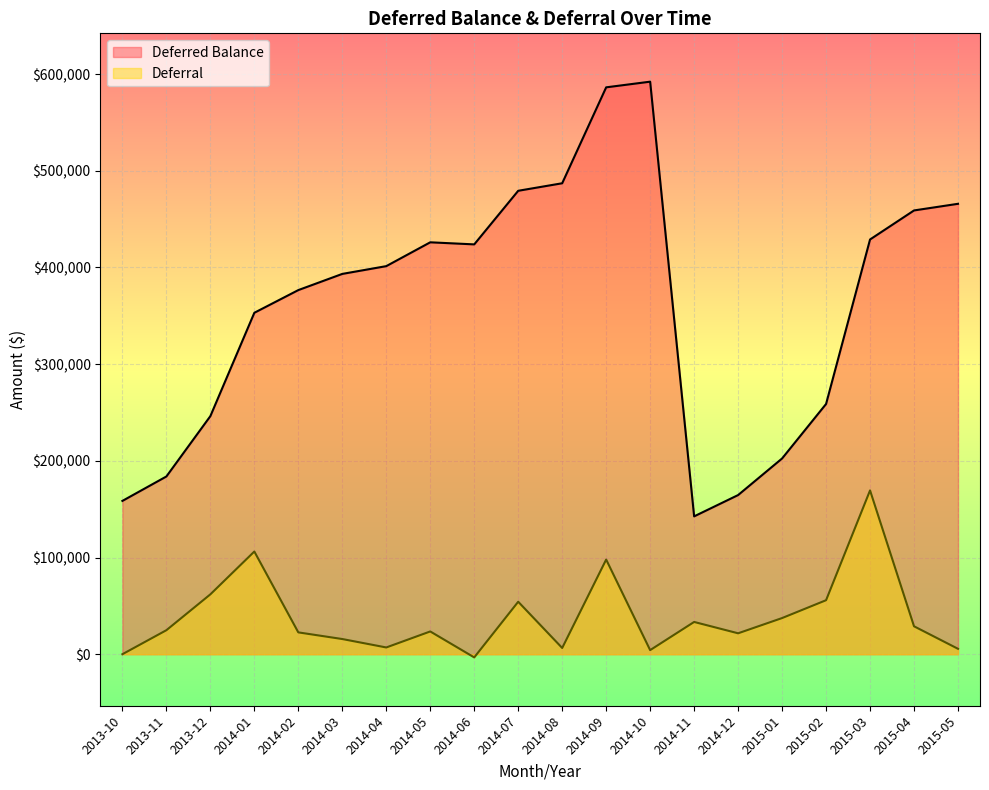

The Deferred Balance series shows 354175.4 at 2015-01. True or false?

False